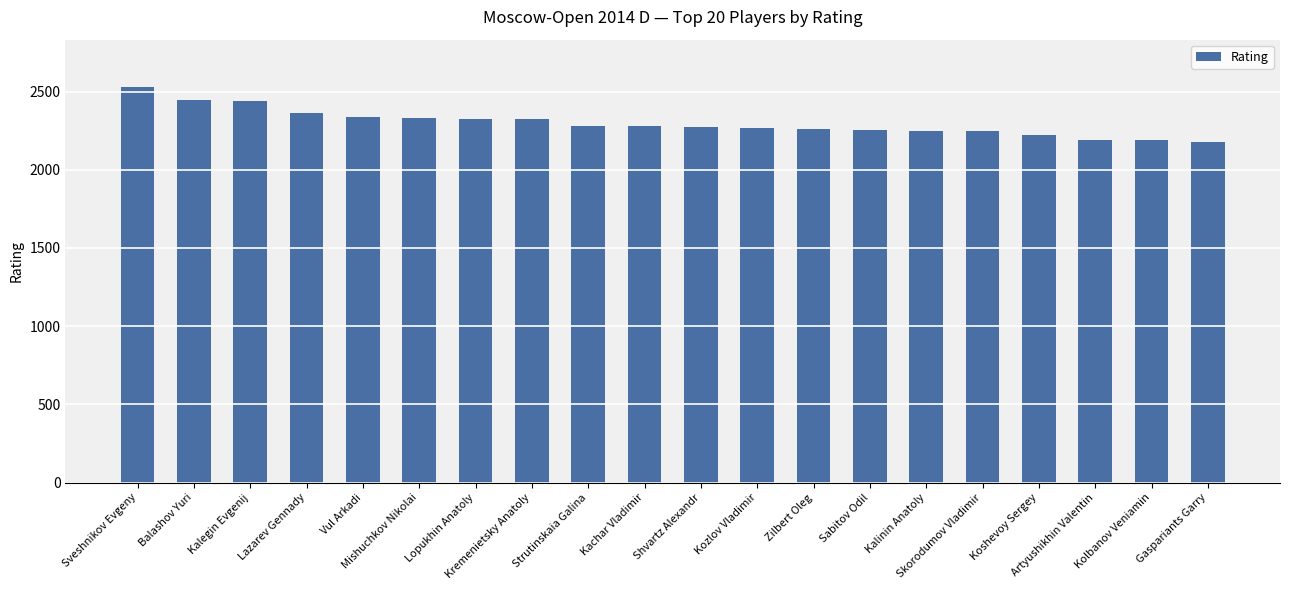

How many categories are shown in the chart?

20